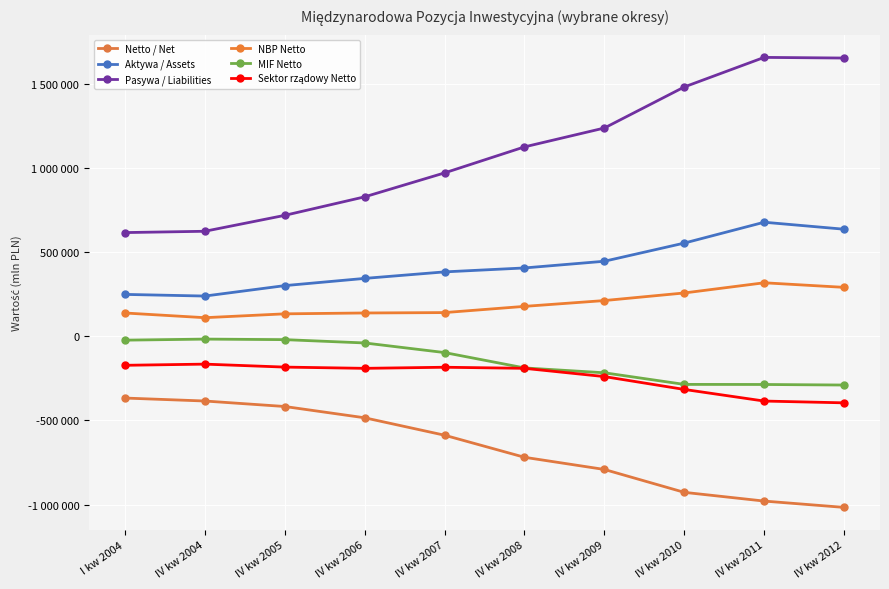

What position from the left is IV kw 2005?

3